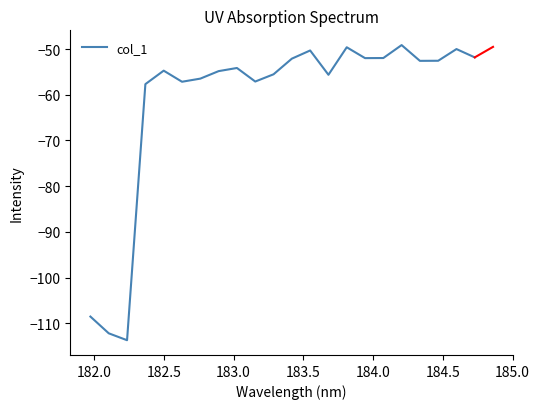

What is the greatest value displayed?

-49.1